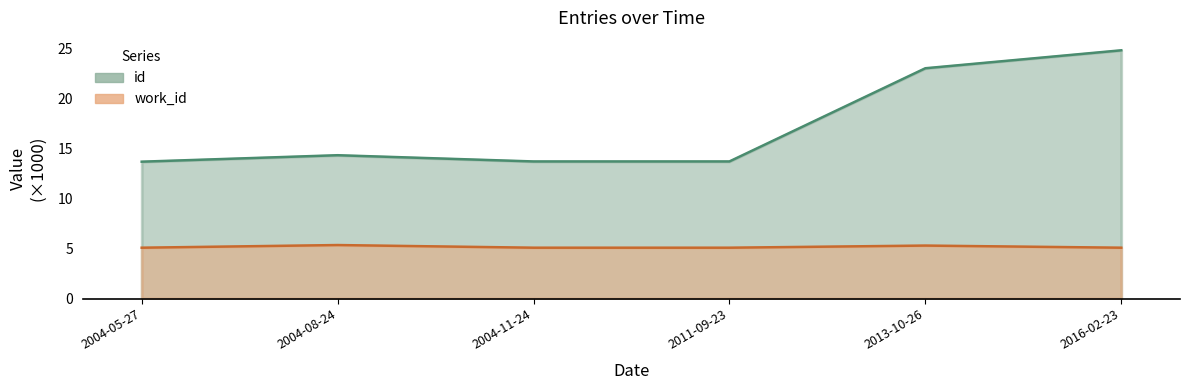

What are all the series names shown in the legend?

id, work_id